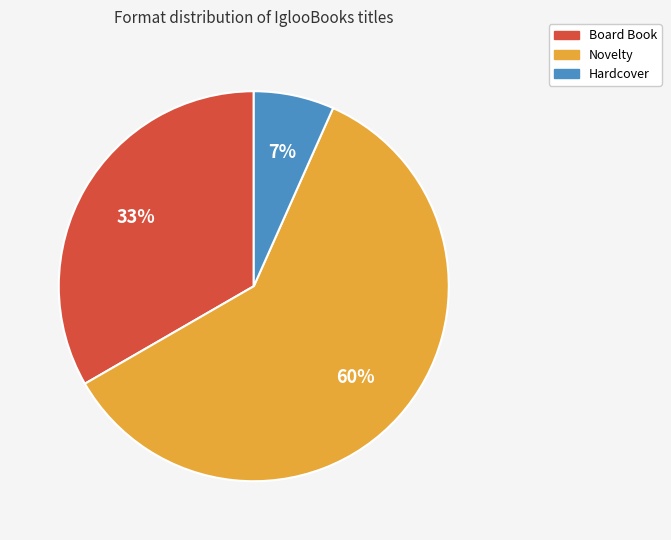

Which category has the smallest portion of the pie?

Hardcover